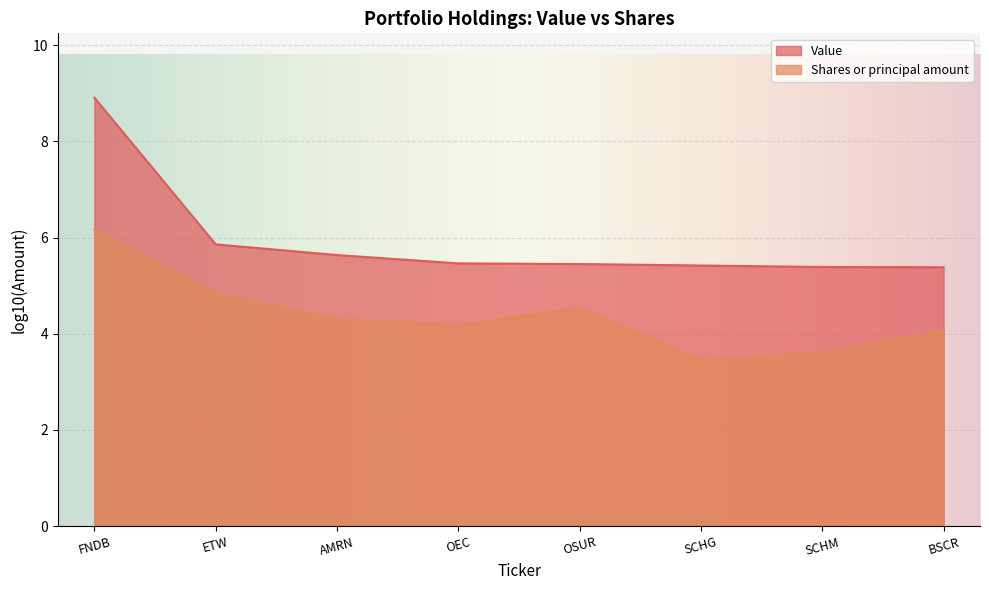

Read the Value value at BSCR.

5.4